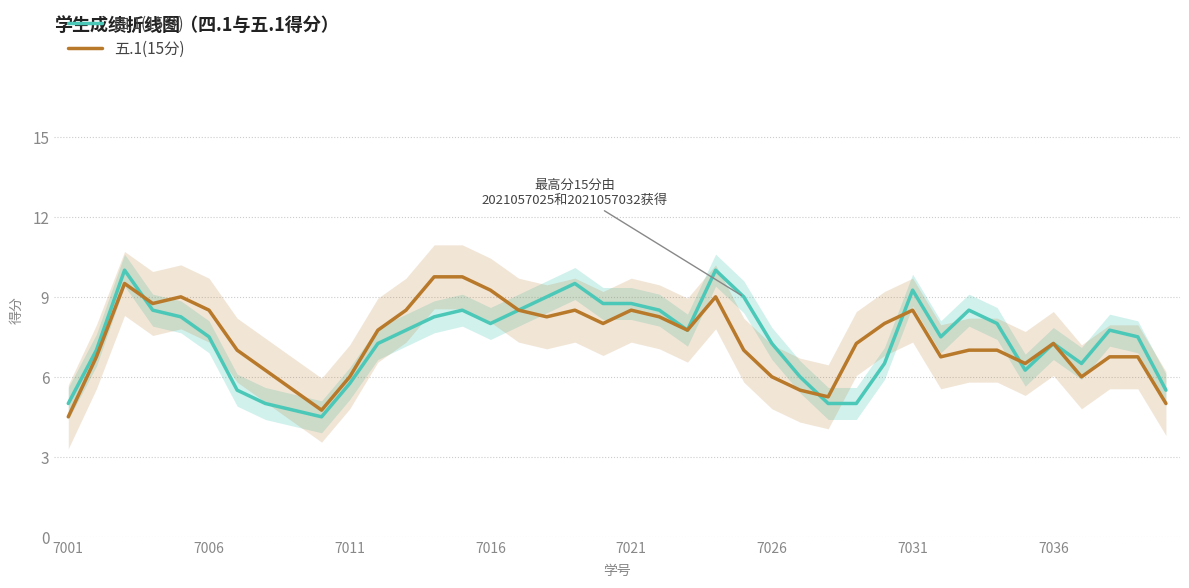

Which category has the highest value in the 五.1(15分) series?

13